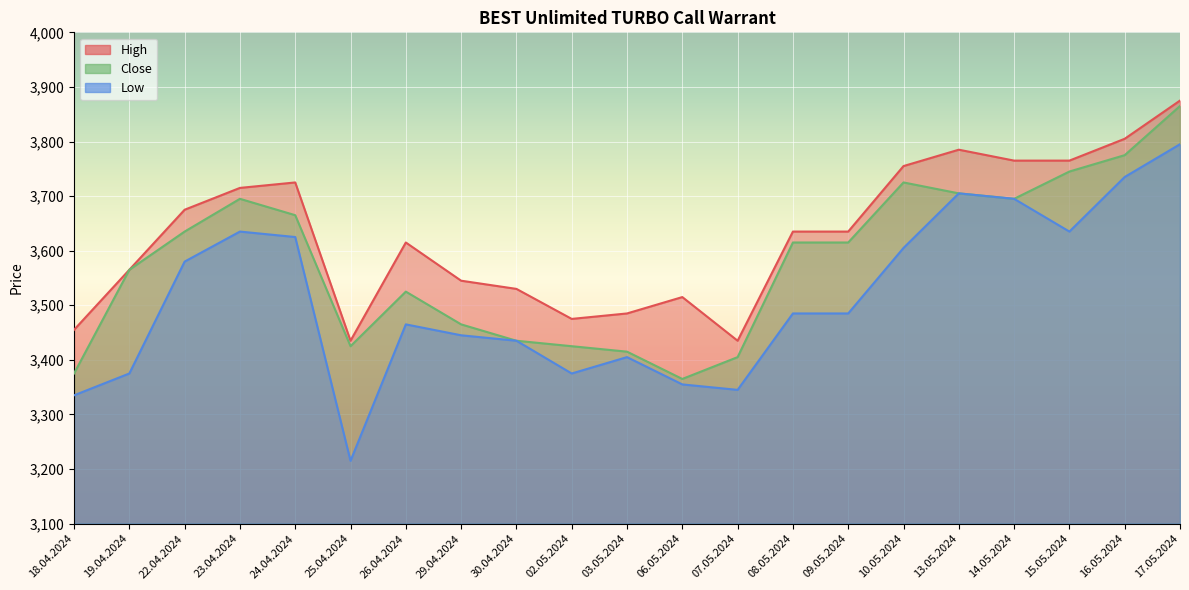

Rank the categories by Close value from lowest to highest.

06.05.2024, 18.04.2024, 07.05.2024, 03.05.2024, 25.04.2024, 02.05.2024, 30.04.2024, 29.04.2024, 26.04.2024, 19.04.2024, 08.05.2024, 09.05.2024, 22.04.2024, 24.04.2024, 23.04.2024, 14.05.2024, 13.05.2024, 10.05.2024, 15.05.2024, 16.05.2024, 17.05.2024